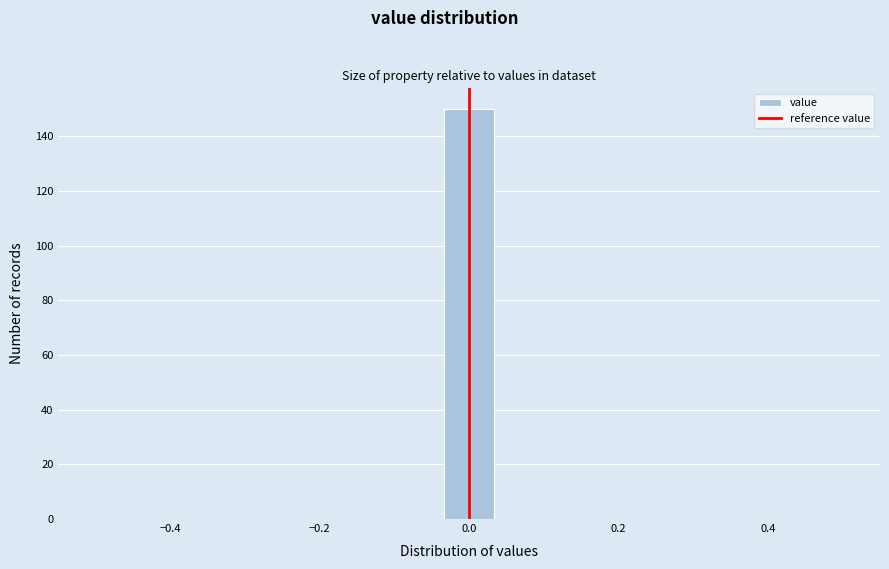

Around what value on the x-axis is the tallest bar? Give the approximate position of its centre, as read against the axis.

0.00